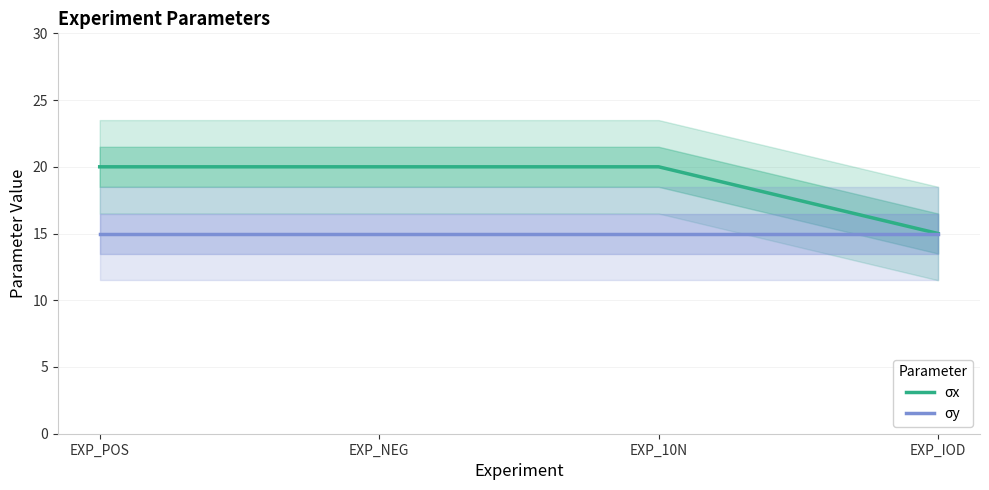

At how many categories does at least one series exceed 17?

3